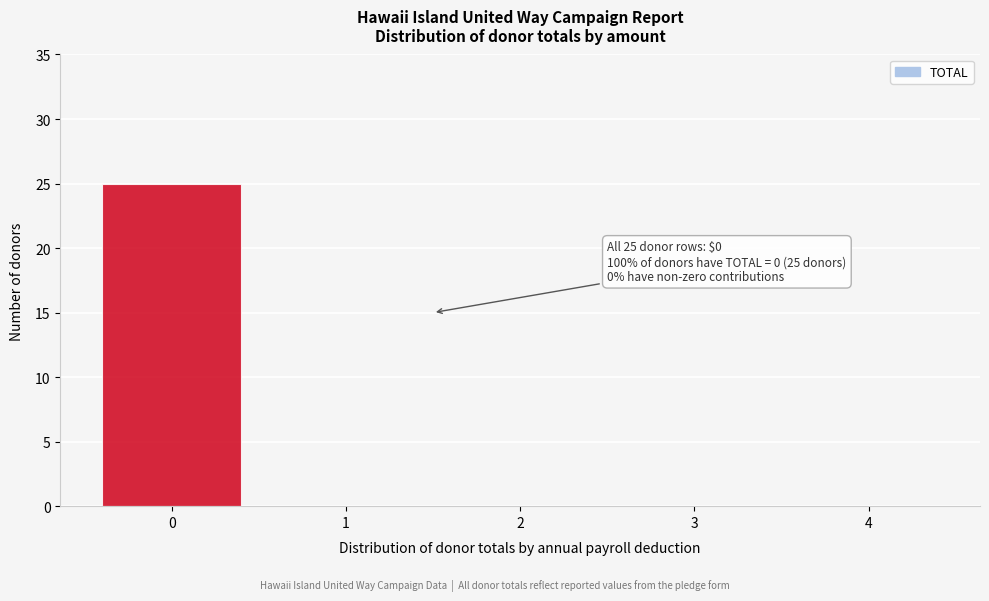

Which range on the x-axis has the tallest bar?

-0.5 to 0.5